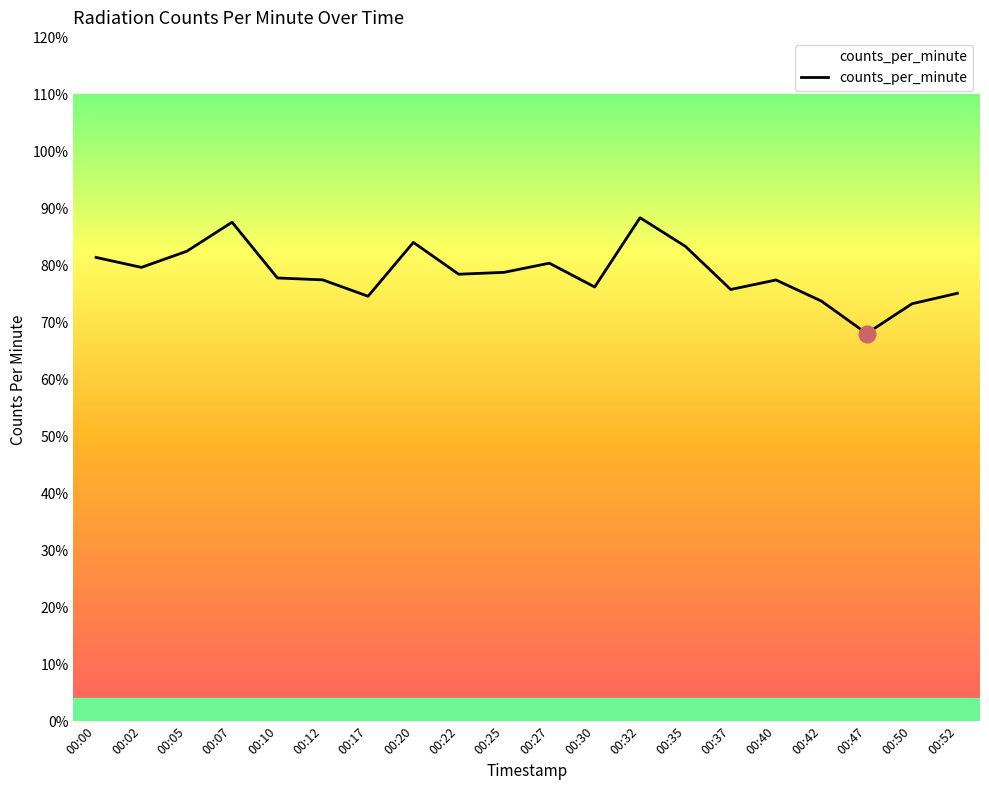

What is the change in value from 00:00 to 00:32?

+7.0